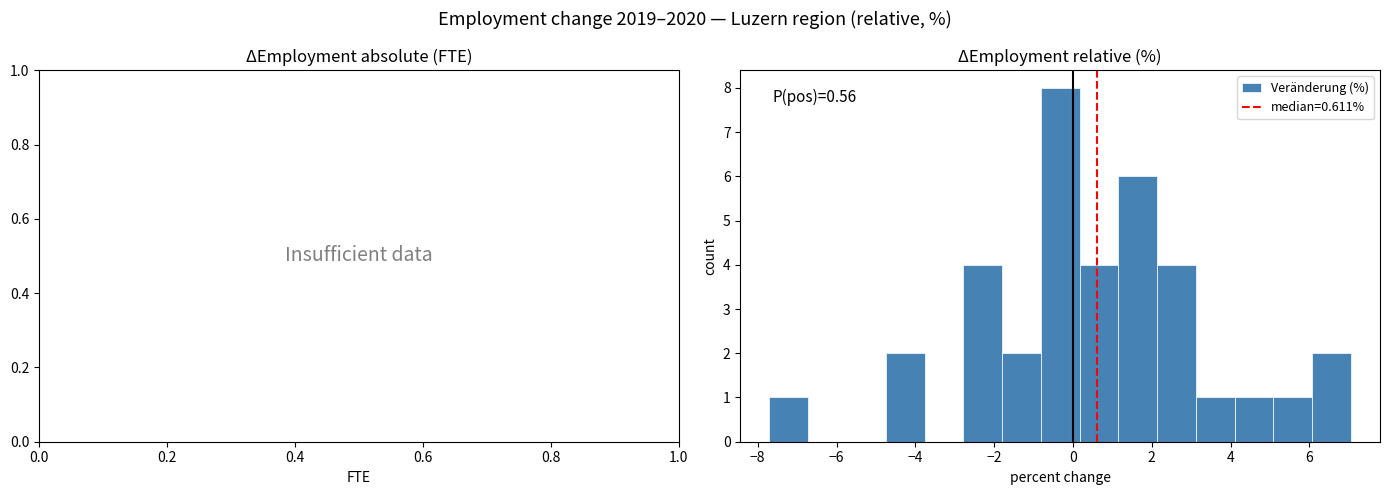

Which range on the x-axis has the tallest bar?

-0.8 to 0.2